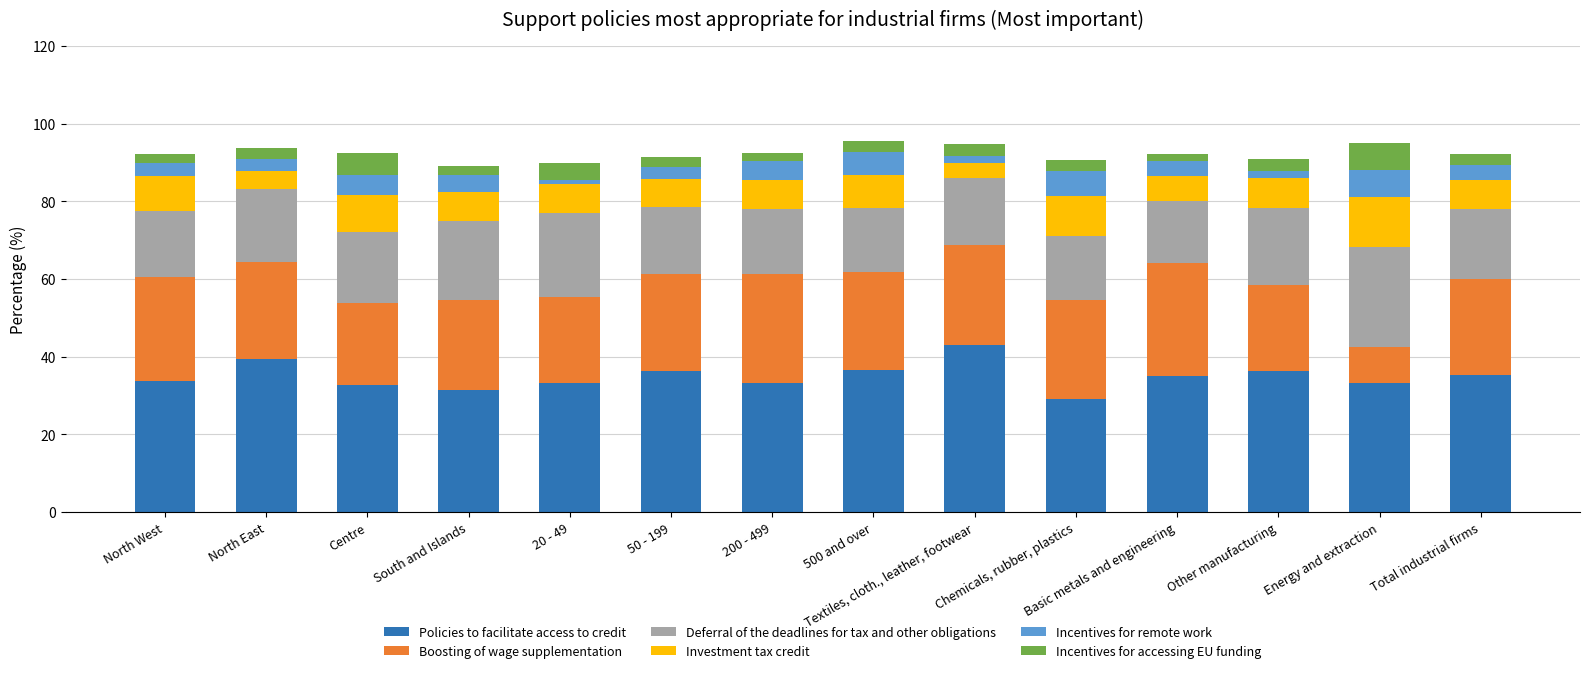

What is the highest value of the Policies to facilitate access to credit series?

43.1